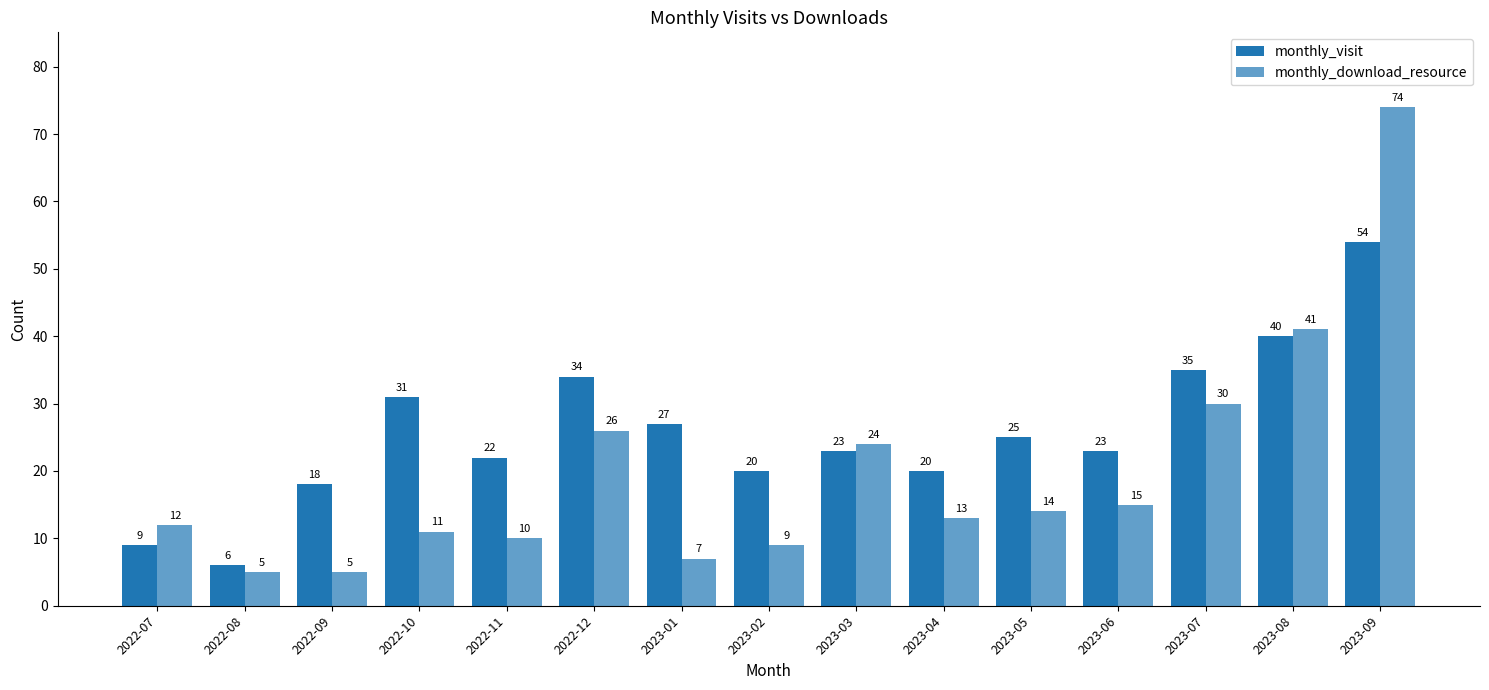

Count the number of data series in this chart.

2